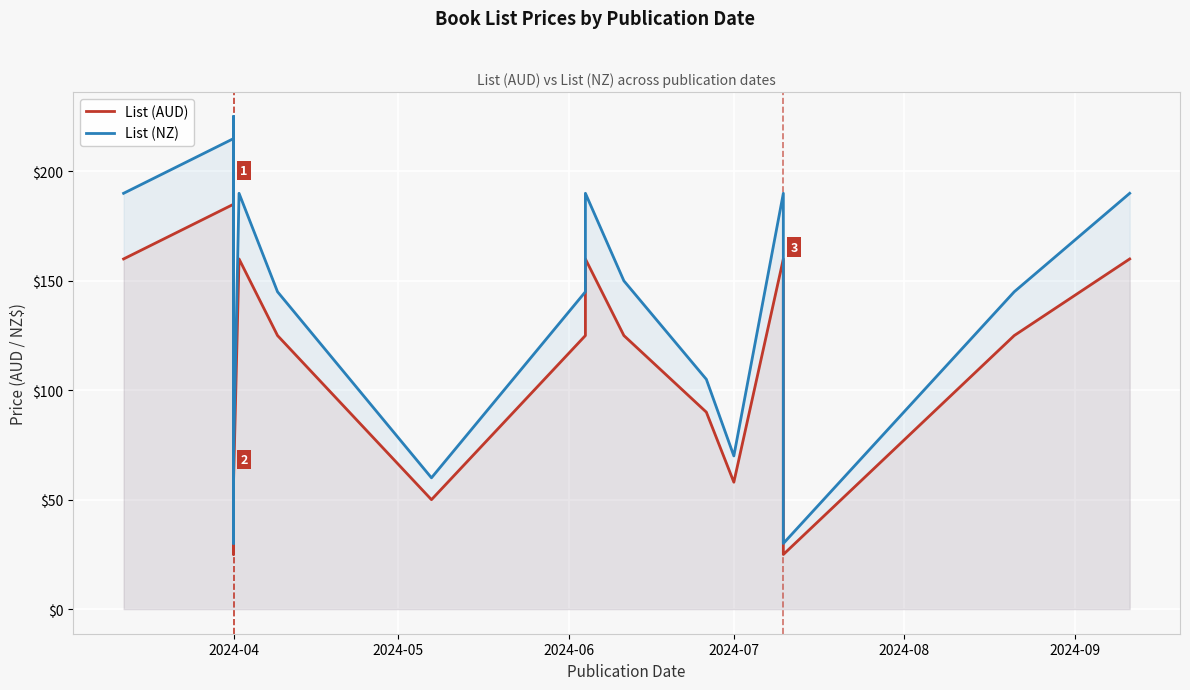

What is the difference between the highest and lowest values at 2024-04?

30.0